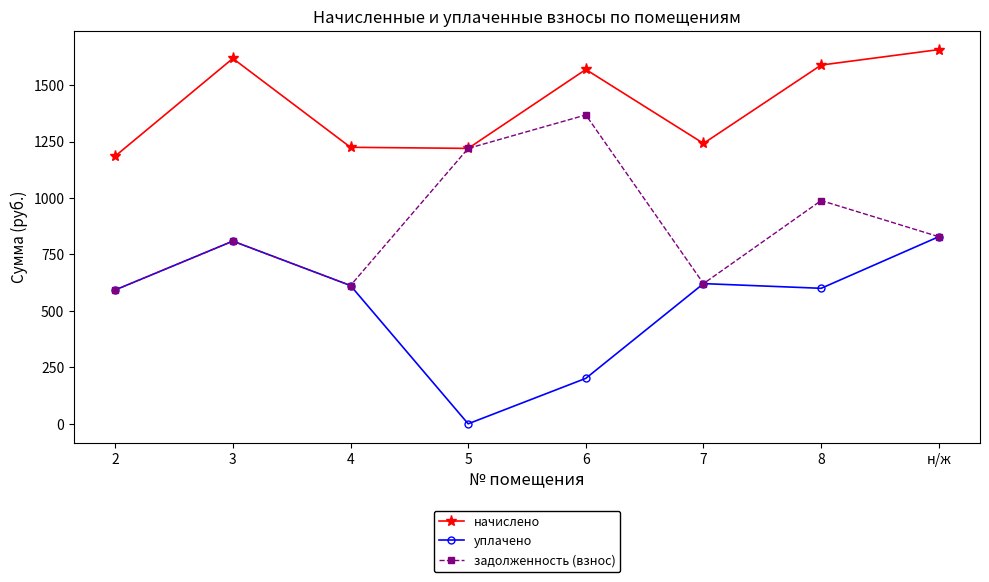

What is the value of the задолженность (взнос) point at the 2nd from the left?

809.0